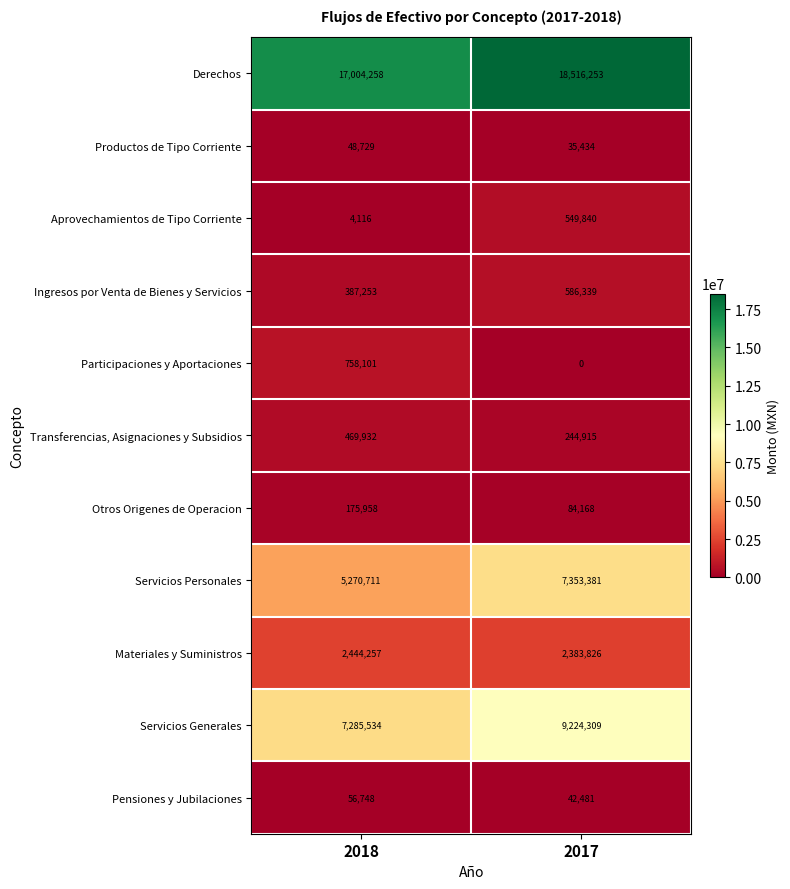

What is the difference between the Participaciones y Aportaciones values at 2018 and 2017?

758101